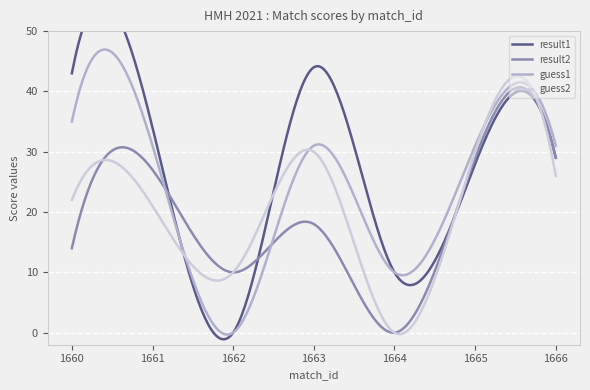

What is the value of the guess1 point at the 1st from the left?

35